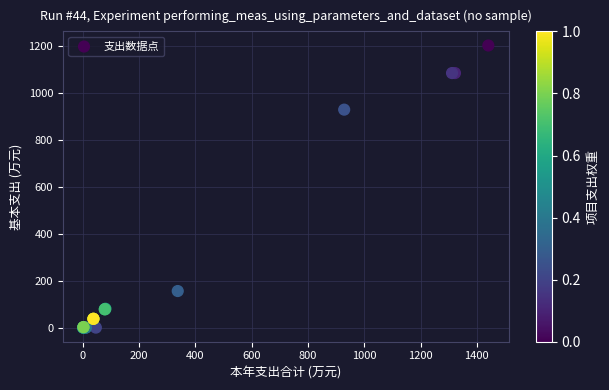

What Y value in the scatter plot is closest to 600?

928.6